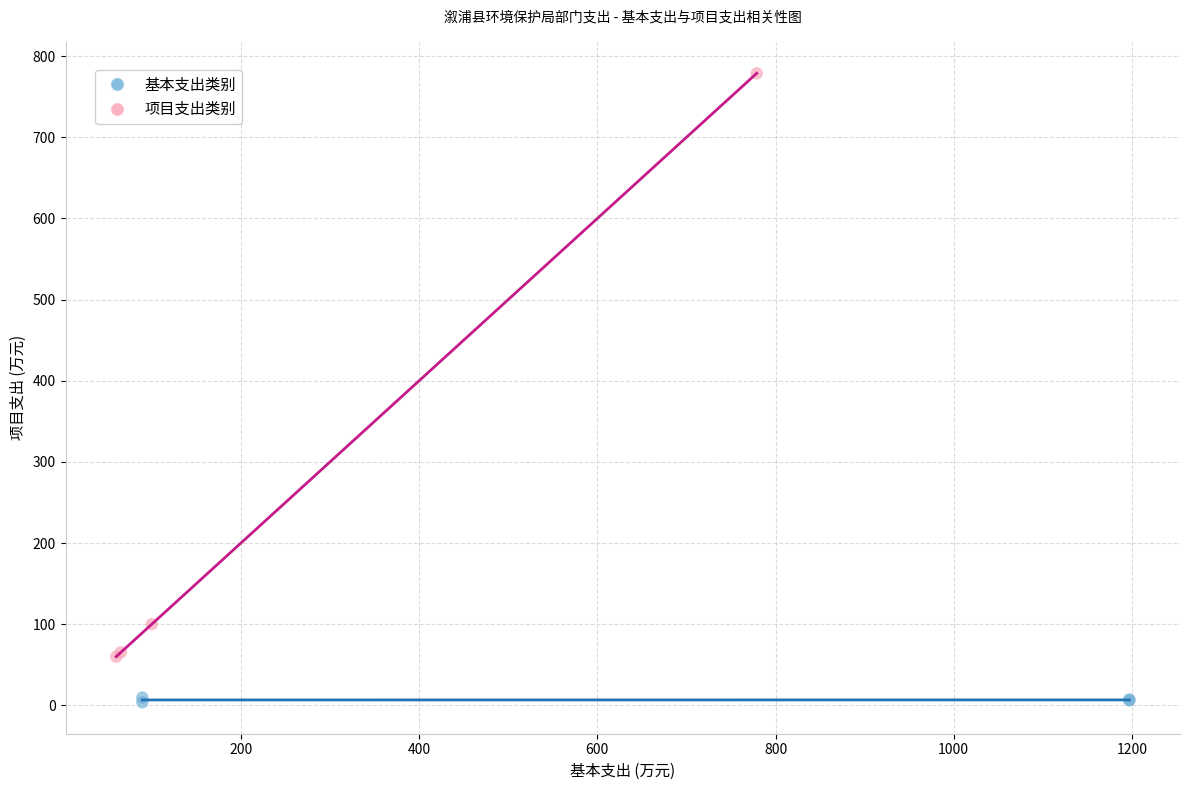

Which series contains the highest Y value?

项目支出类别